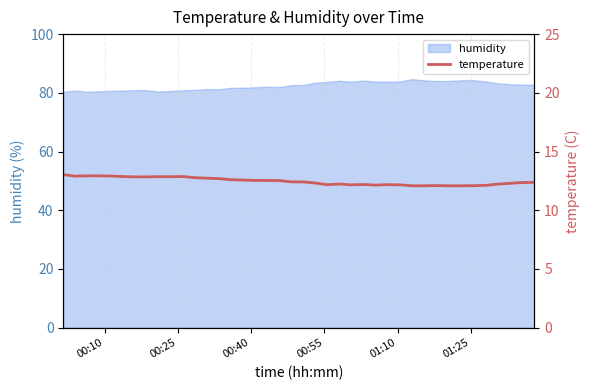

What is the highest value of the humidity series?

84.7